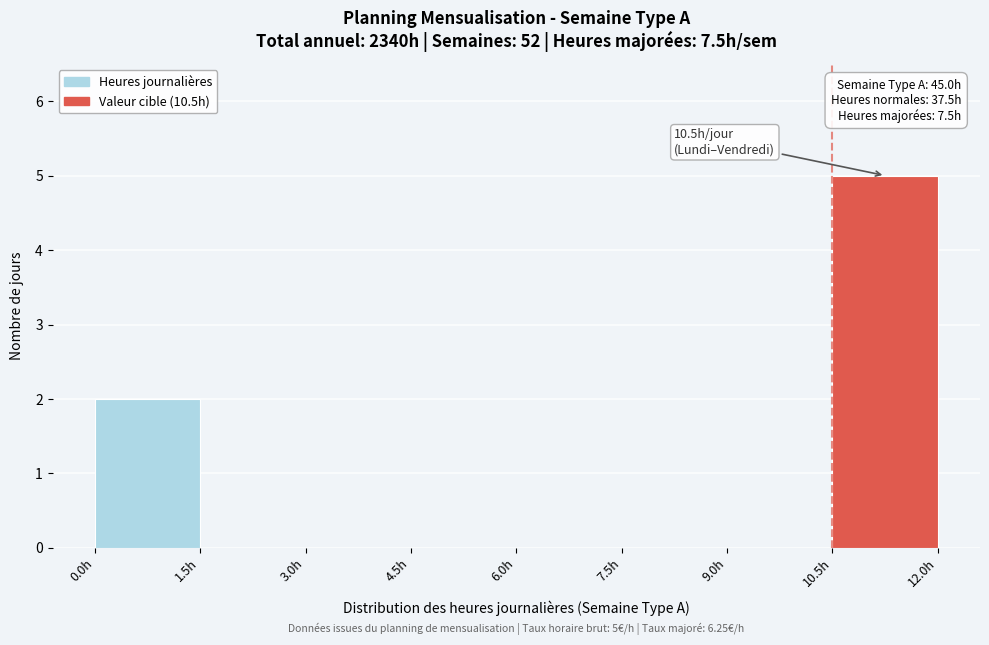

Over which range of the x-axis is the bar tallest?

10.5 to 12.0